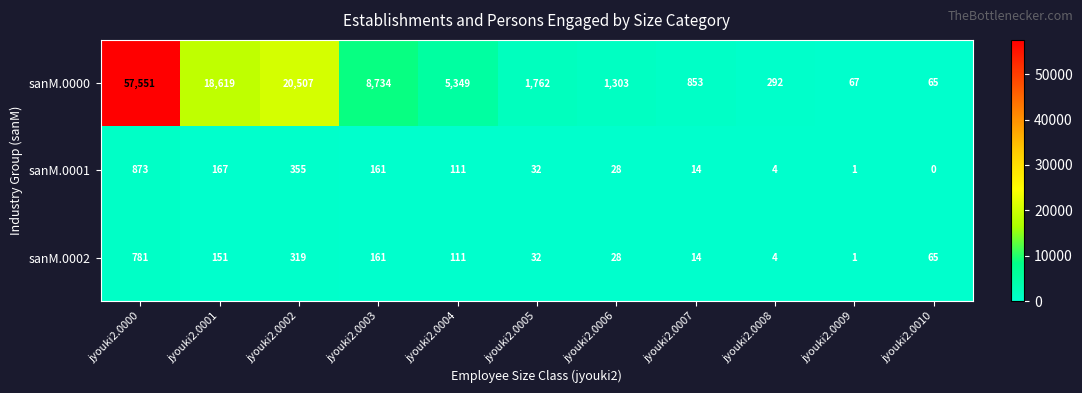

What is the difference between the sanM.0002 values at jyouki2.0000 and jyouki2.0007?

767